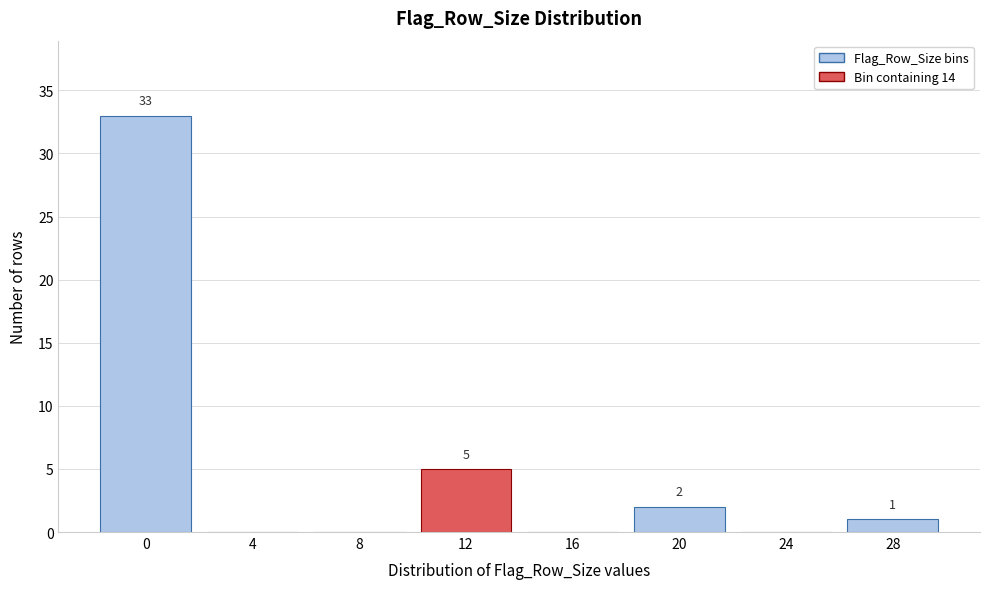

Reading right to left, transcribe all the data shown in this chart.

28=1	24=0	20=2	16=0	12=5	8=0	4=0	0=33